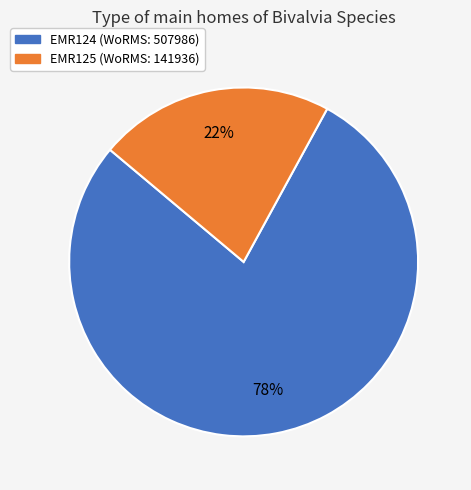

Rank the categories by value from lowest to highest.

EMR125, EMR124